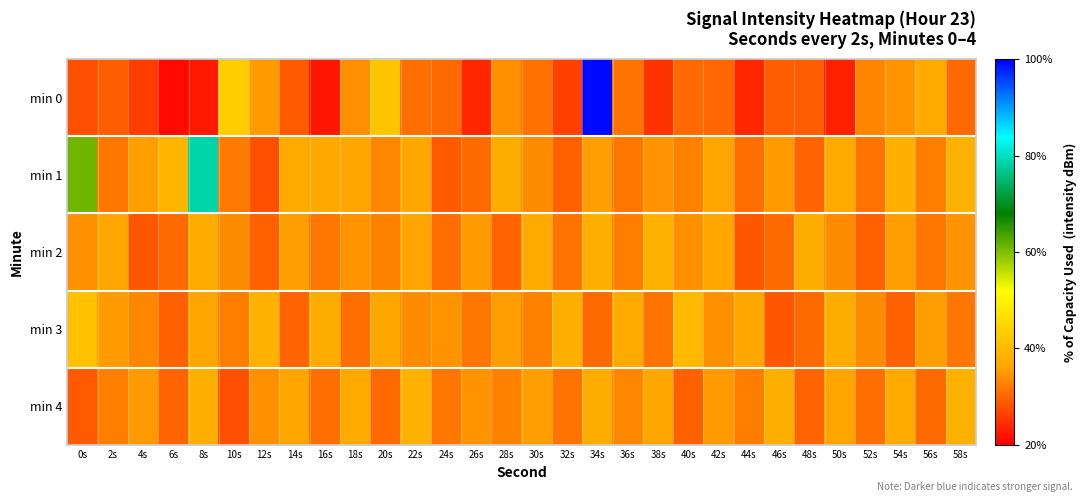

Which series has the largest range (max minus min)?

min 0